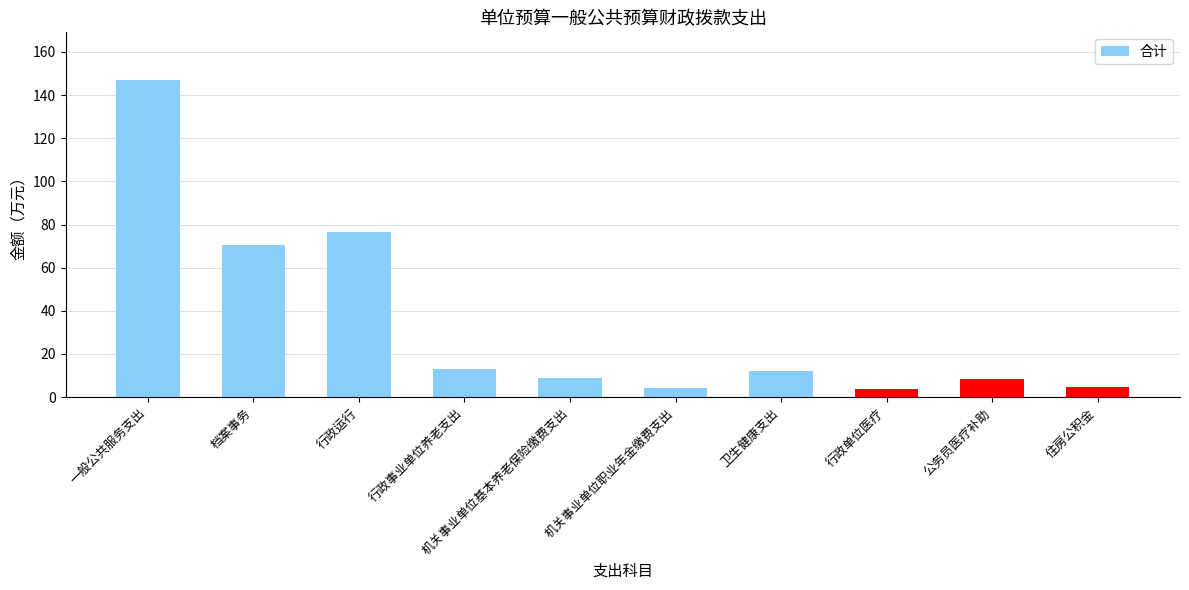

What is the minimum value shown in the chart?

3.8